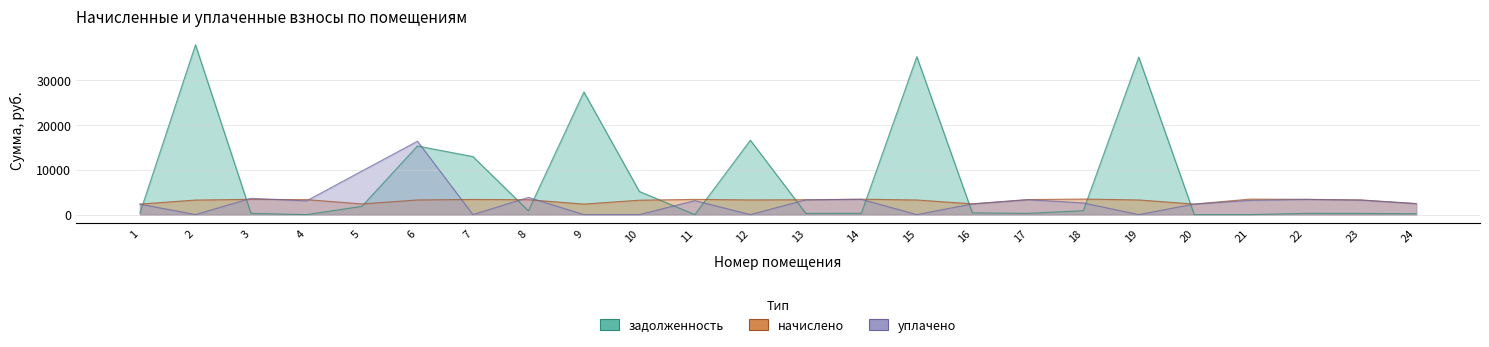

How many times do уплачено and начислено cross each other?

6